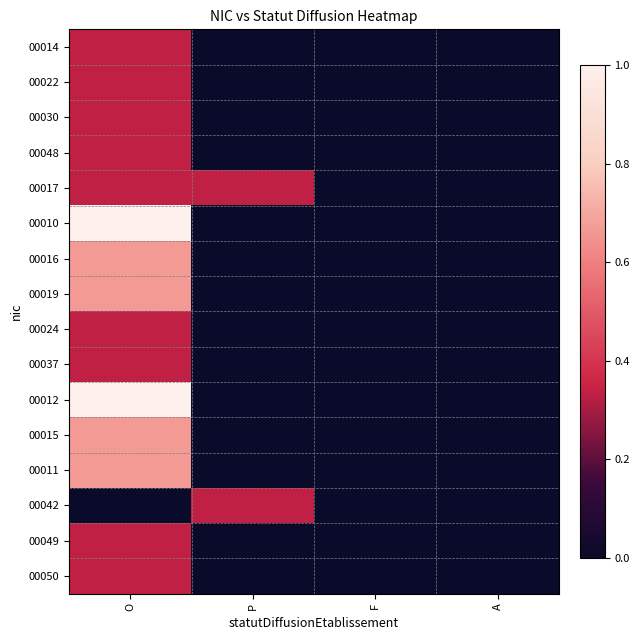

Reading left to right, what are all the values shown in this chart?

00014: O=0.3	P=0.0	F=0.0	A=0.0
00022: O=0.3	P=0.0	F=0.0	A=0.0
00030: O=0.3	P=0.0	F=0.0	A=0.0
00048: O=0.3	P=0.0	F=0.0	A=0.0
00017: O=0.3	P=0.3	F=0.0	A=0.0
00010: O=1.0	P=0.0	F=0.0	A=0.0
00016: O=0.7	P=0.0	F=0.0	A=0.0
00019: O=0.7	P=0.0	F=0.0	A=0.0
00024: O=0.3	P=0.0	F=0.0	A=0.0
00037: O=0.3	P=0.0	F=0.0	A=0.0
00012: O=1.0	P=0.0	F=0.0	A=0.0
00015: O=0.7	P=0.0	F=0.0	A=0.0
00011: O=0.7	P=0.0	F=0.0	A=0.0
00042: O=0.0	P=0.3	F=0.0	A=0.0
00049: O=0.3	P=0.0	F=0.0	A=0.0
00050: O=0.3	P=0.0	F=0.0	A=0.0